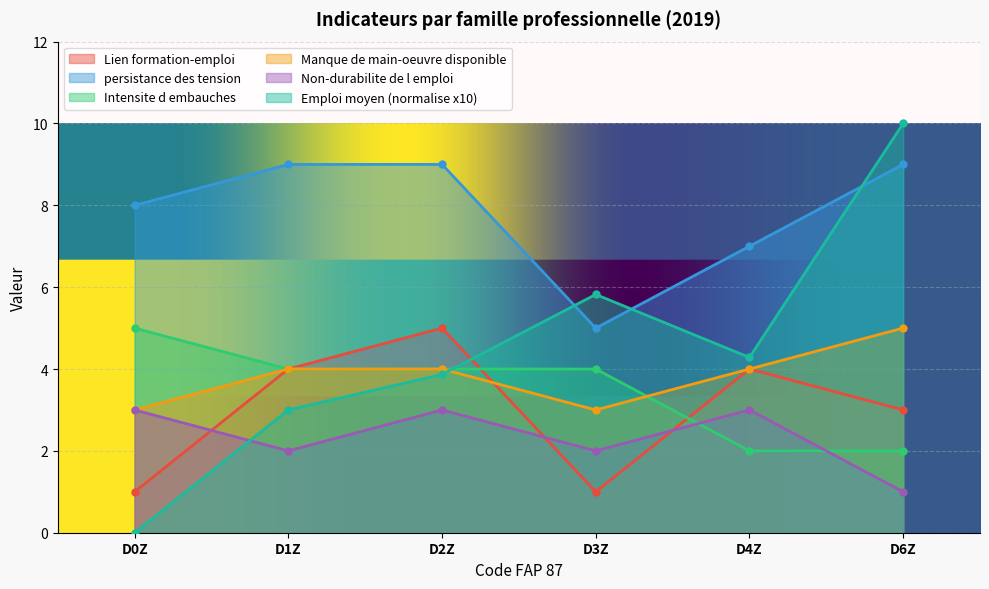

Reading left to right, what are all the values shown in this chart?

Emploi moyen: D0Z=0.0	D1Z=3.0	D2Z=3.9	D3Z=5.8	D4Z=4.3	D6Z=10.0
Lien formation-emploi: D0Z=1.0	D1Z=4.0	D2Z=5.0	D3Z=1.0	D4Z=4.0	D6Z=3.0
persistance des tension: D0Z=8.0	D1Z=9.0	D2Z=9.0	D3Z=5.0	D4Z=7.0	D6Z=9.0
Intensite d embauches: D0Z=5.0	D1Z=4.0	D2Z=4.0	D3Z=4.0	D4Z=2.0	D6Z=2.0
Manque de main-oeuvre disponible: D0Z=3.0	D1Z=4.0	D2Z=4.0	D3Z=3.0	D4Z=4.0	D6Z=5.0
Non-durabilite de l emploi: D0Z=3.0	D1Z=2.0	D2Z=3.0	D3Z=2.0	D4Z=3.0	D6Z=1.0